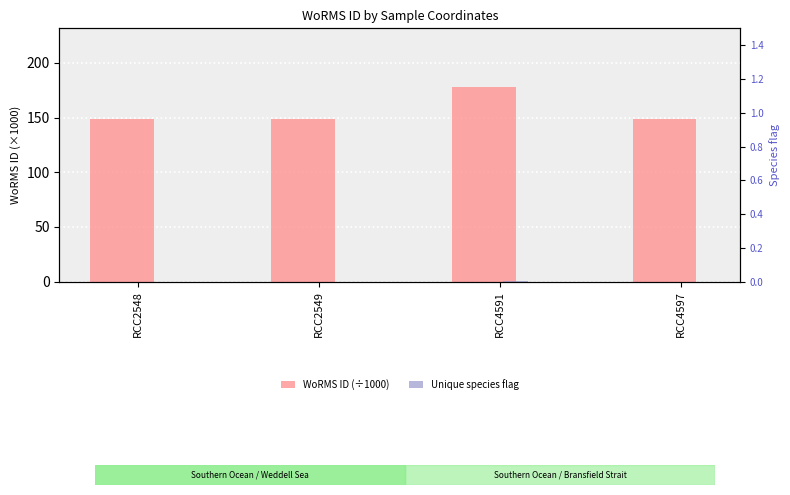

What is the highest value of the WoRMS ID (÷1000) series?

178.2